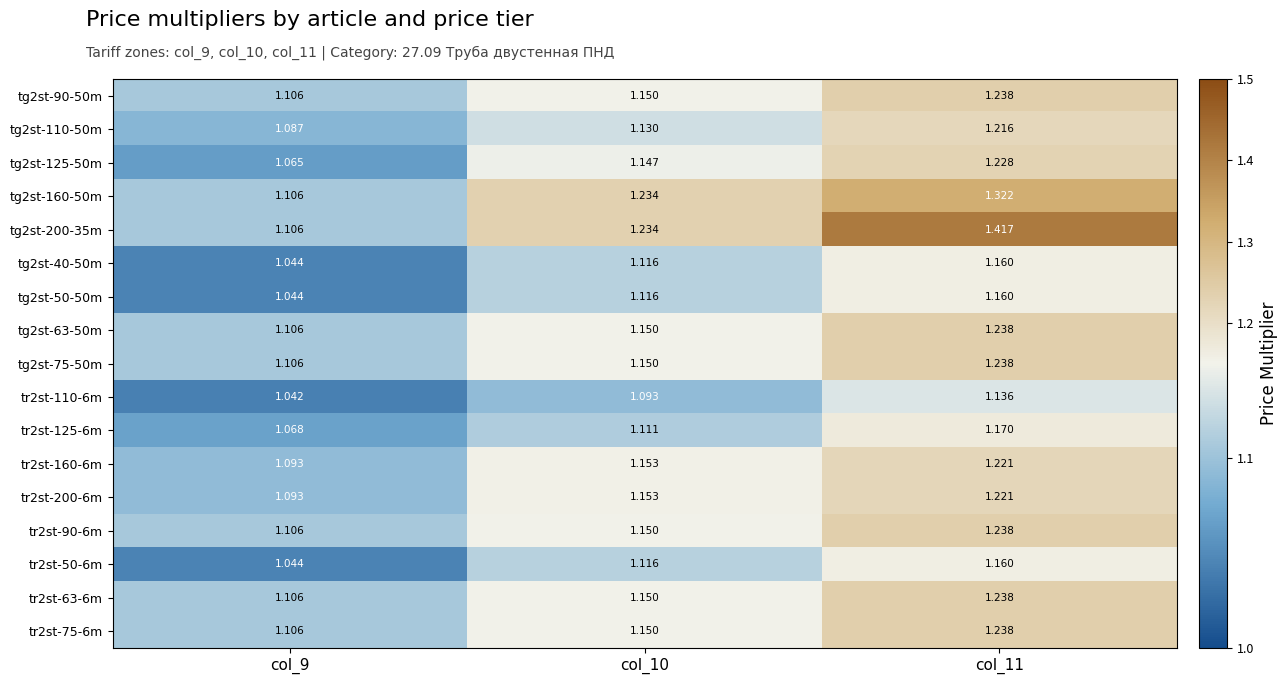

Which series has the largest total across all categories?

tg2st-200-35m